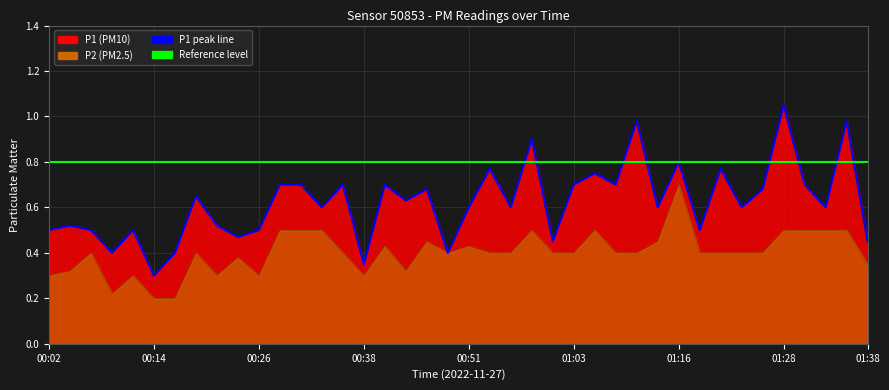

Which series has the widest spread of values?

P1